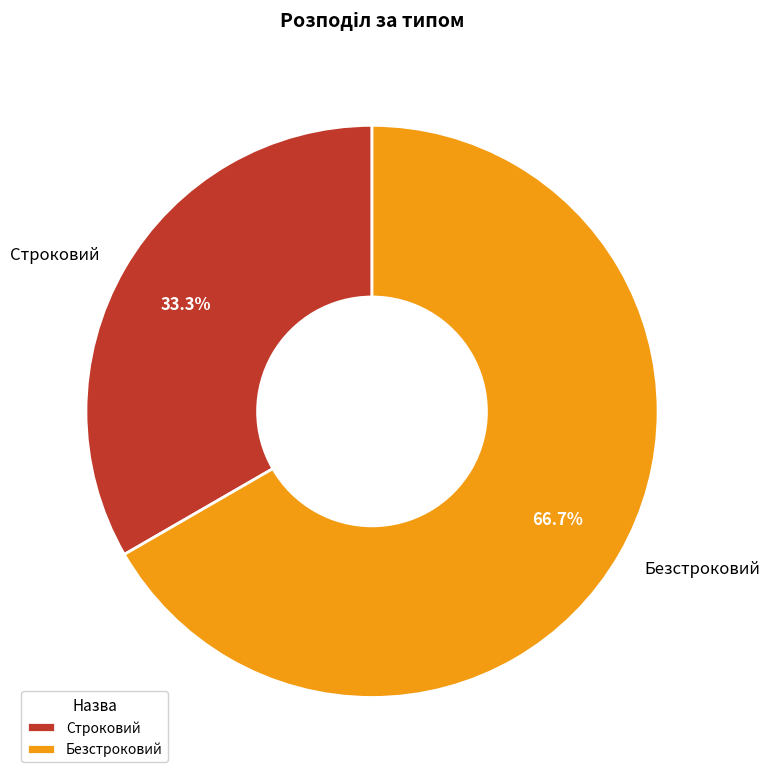

To the nearest percent, what is the difference between the largest and smallest slice percentages?

33%